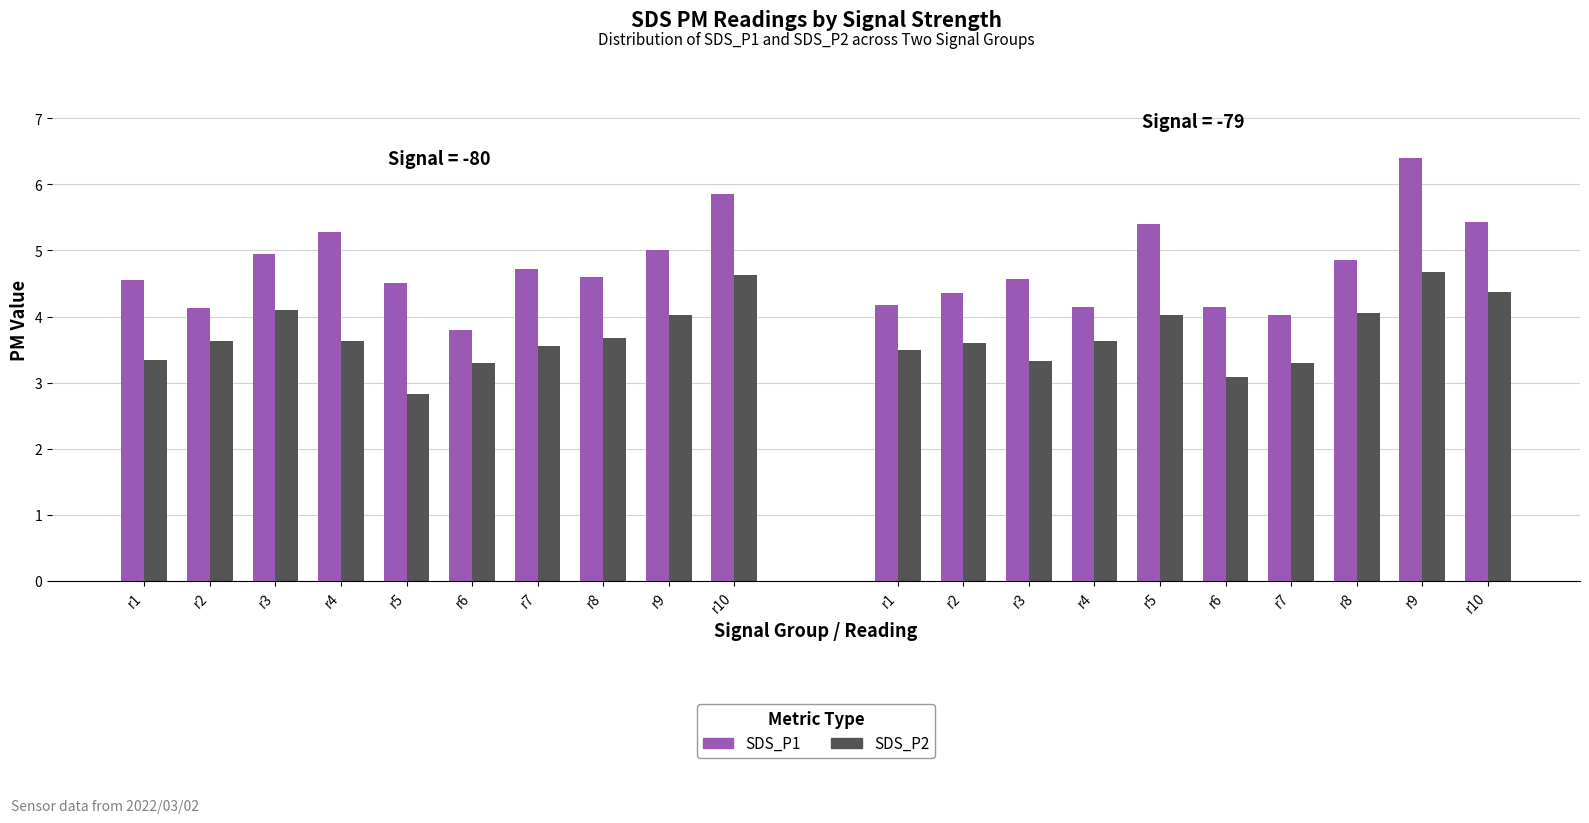

Rank the categories by SDS_P1 value from highest to lowest.

r10, r4, r9, r3, r7, r8, r1, r5, r2, r6